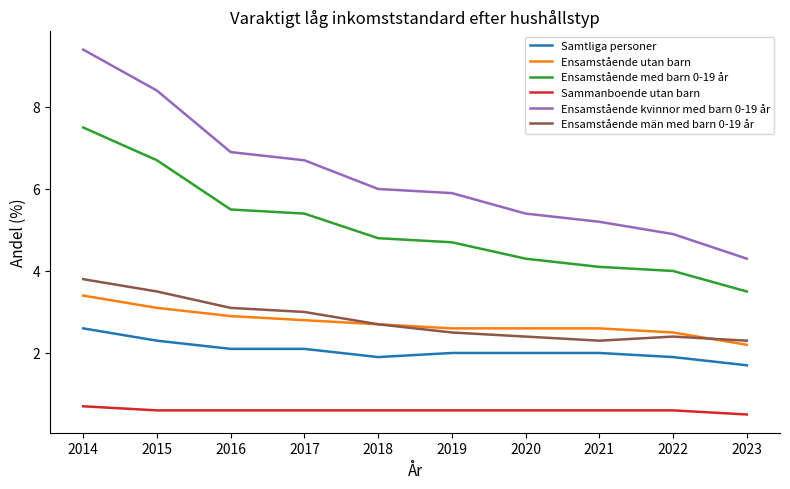

Which series has the widest spread of values?

Ensamstående kvinnor med barn 0-19 år